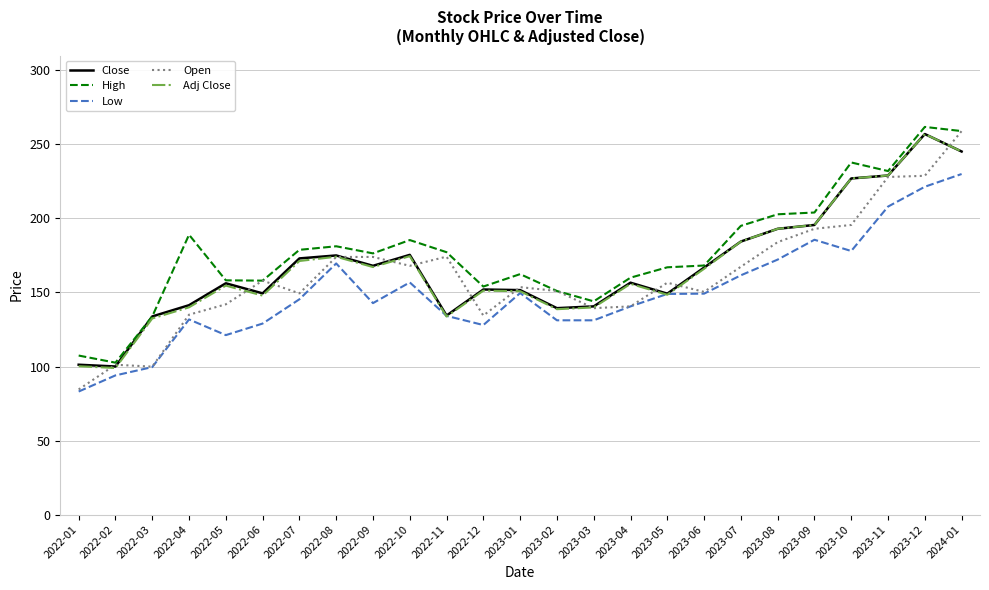

What position from the left is 2023-10?

22